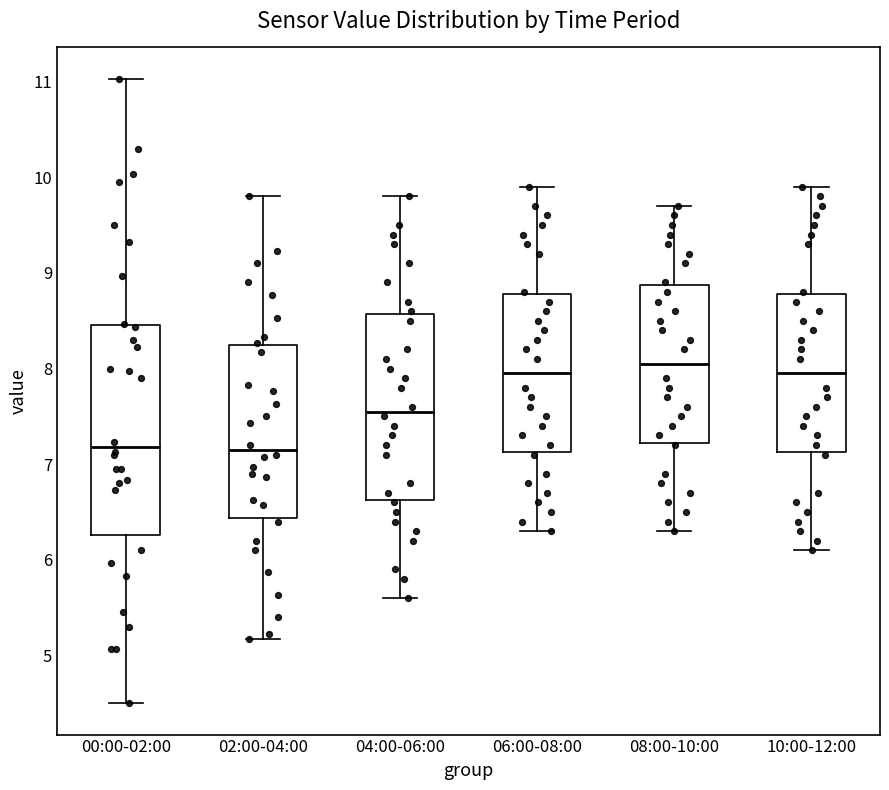

Which box is the tallest, from its lower edge to its upper edge?

00:00-02:00